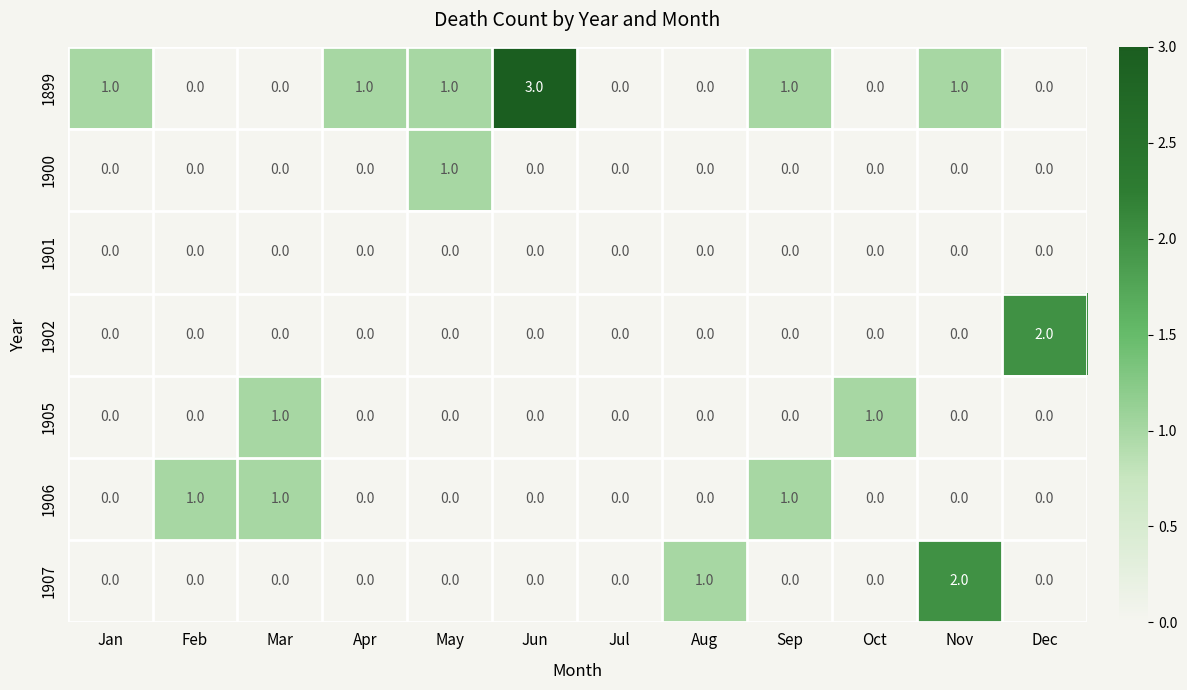

What is the difference between the highest and lowest values at Sep?

1